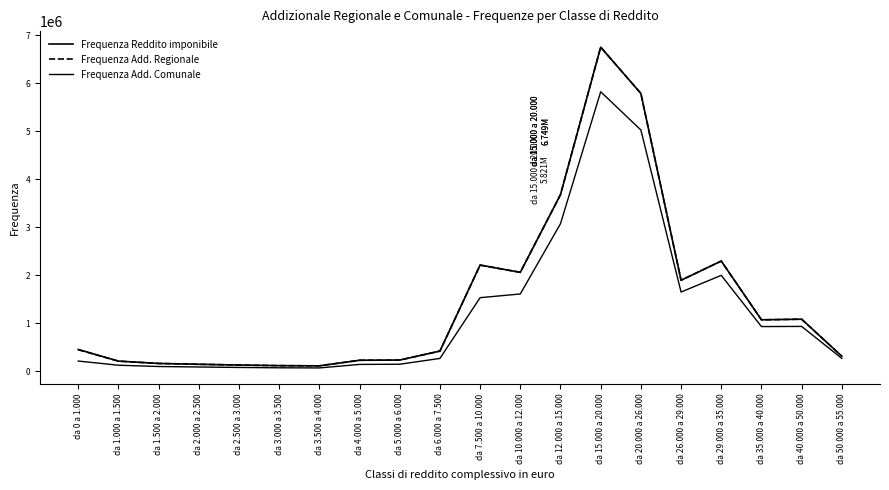

Is this an area chart (filled region under the line)?

No